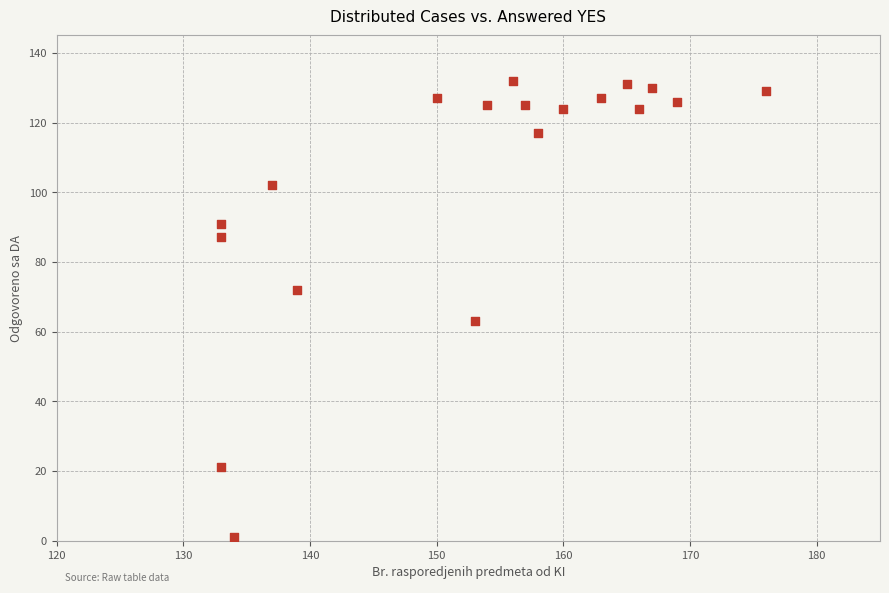

What is the range of Y values (max minus min)?

131